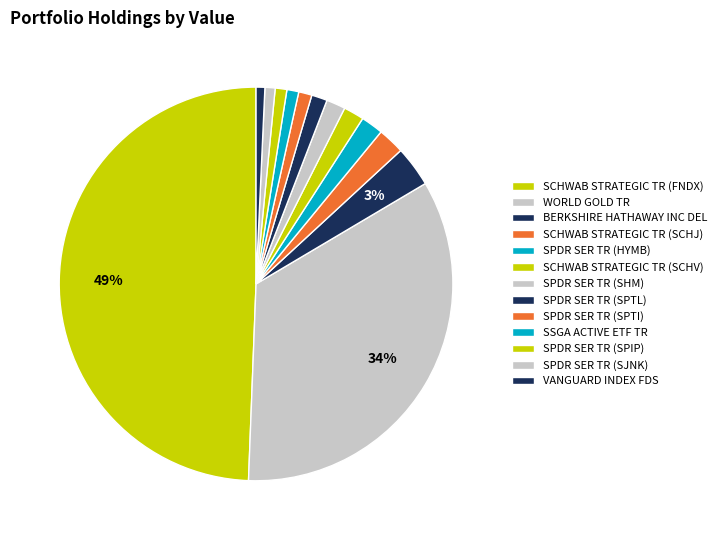

Which category has the smallest portion of the pie?

VANGUARD INDEX FDS